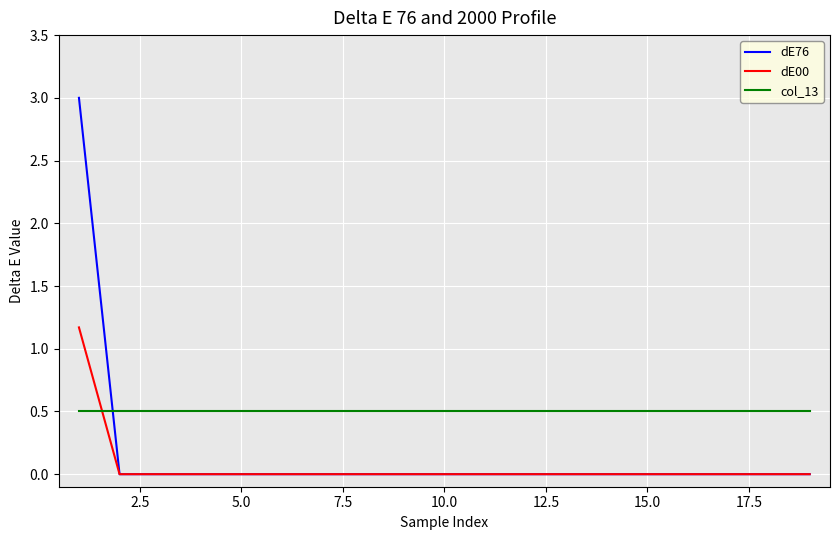

Which series has the widest spread of values?

dE76